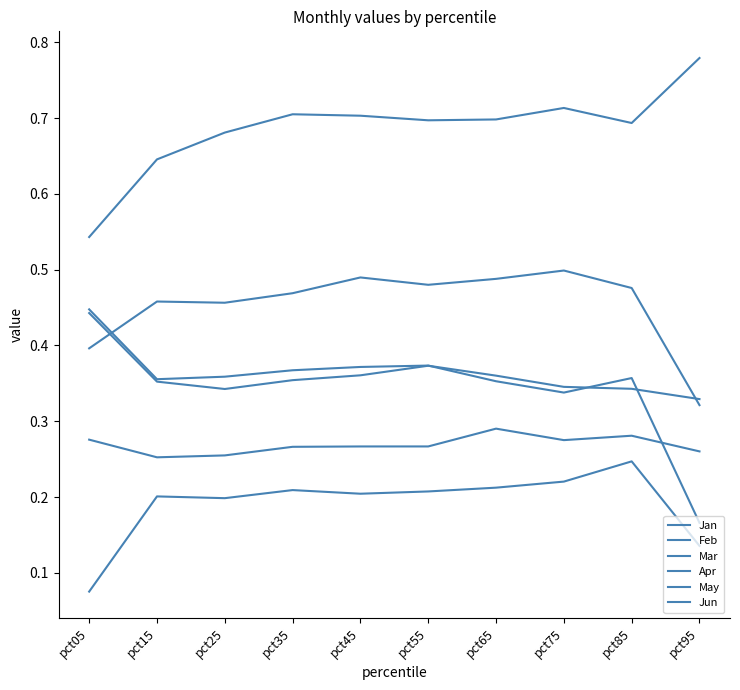

At pct25, list the series in order from smallest to largest.

Jan, May, Feb, Mar, Apr, Jun